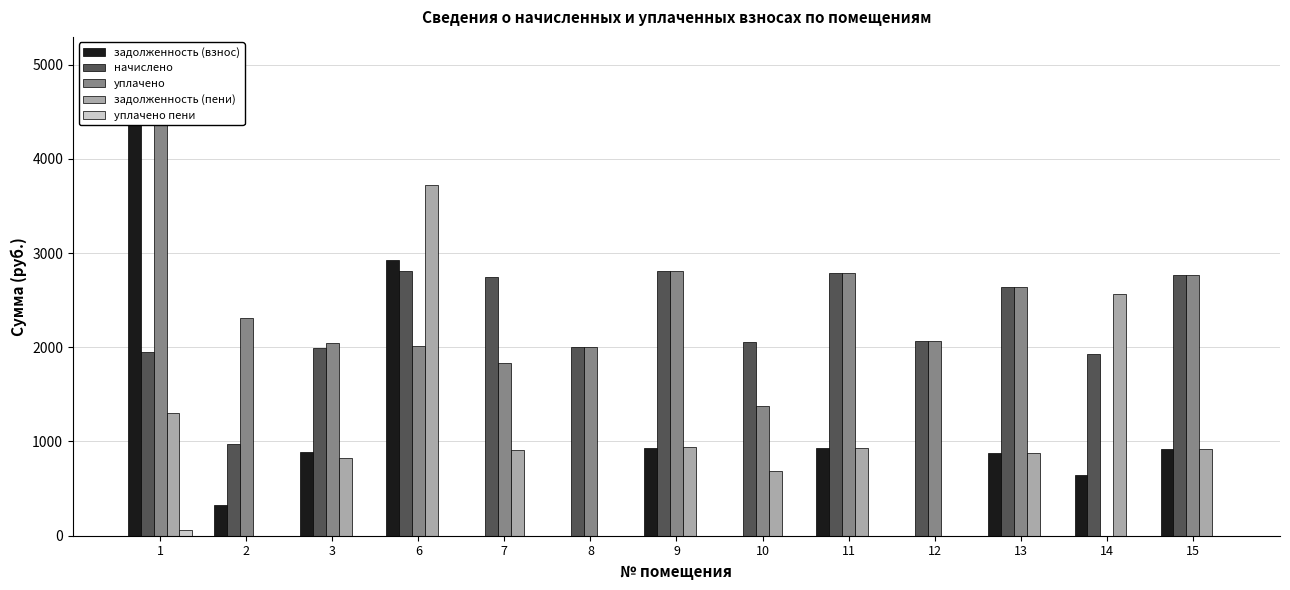

Is it true that уплачено equals 3126.1 at 3?

False